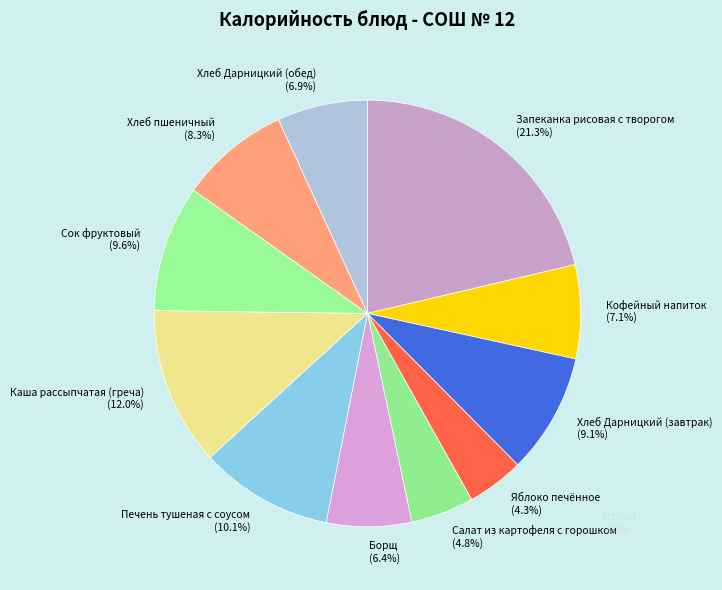

The Борщ slice represents 6% of the pie. True or false?

True